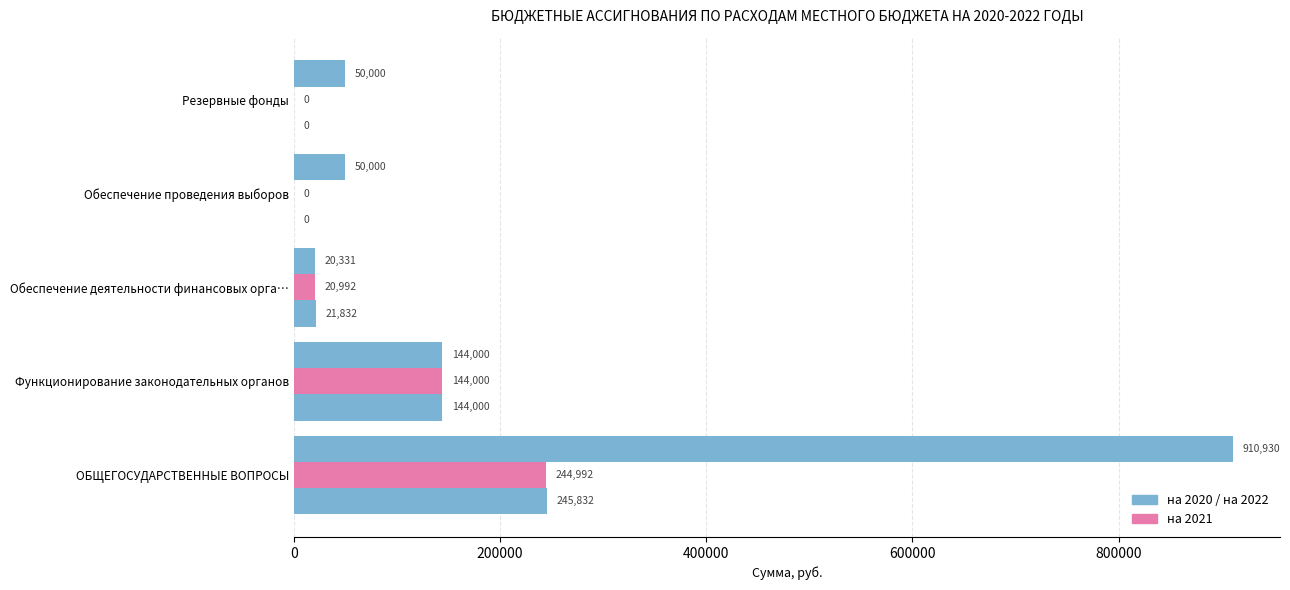

Count the number of categories in the chart.

5